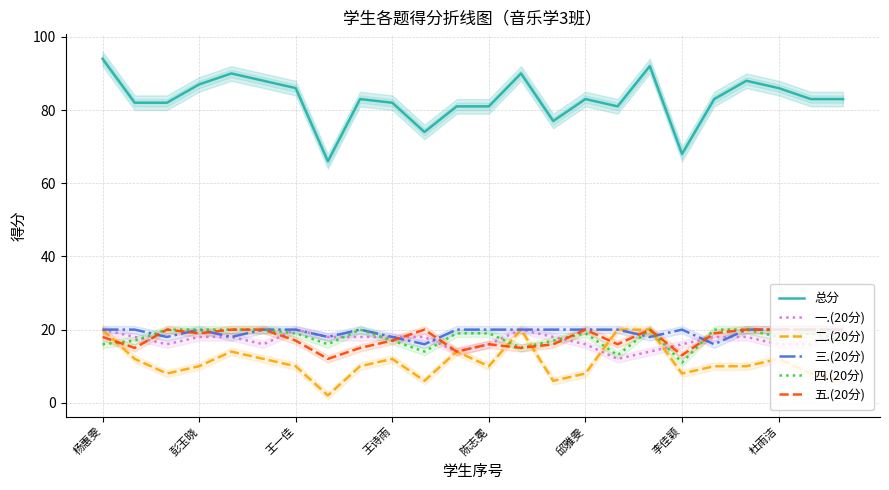

Which series has the widest spread of values?

总分